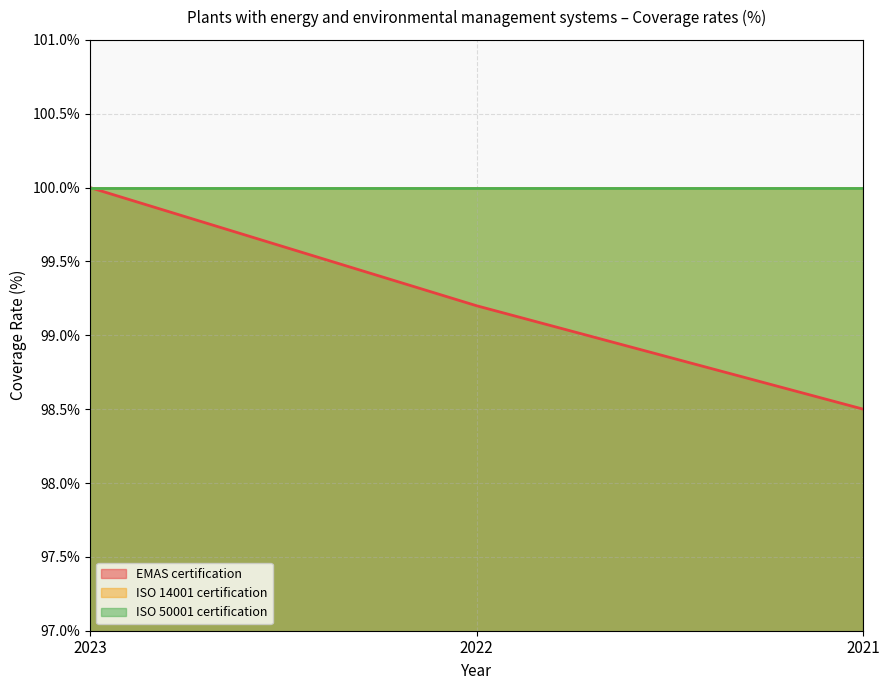

How many data points in EMAS certification are less than 99?

1